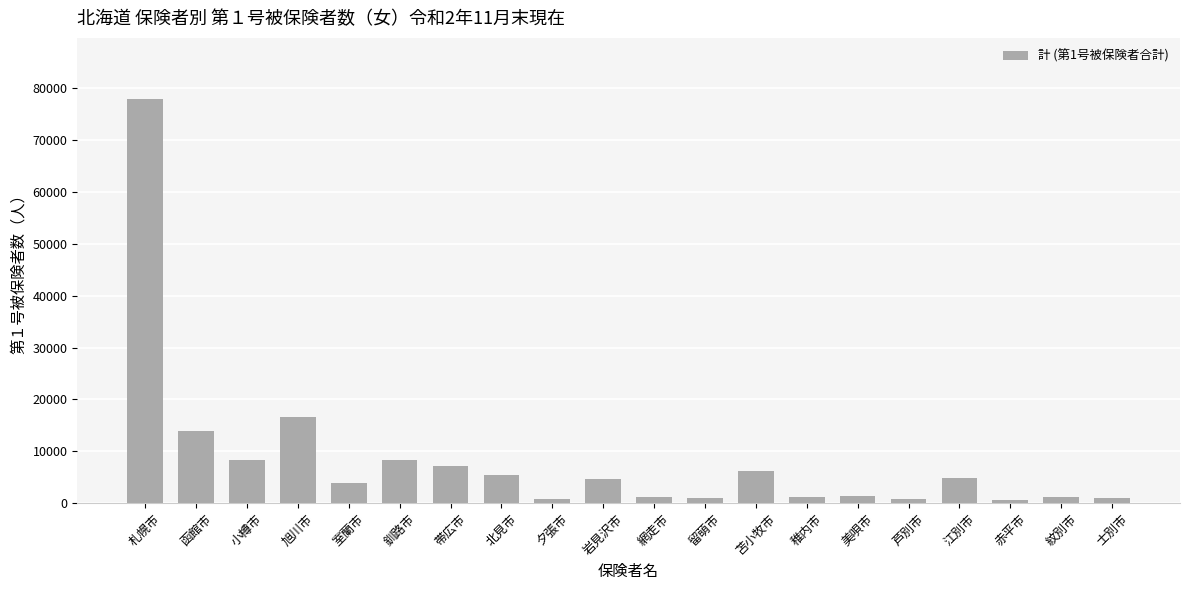

What position from the right is 室蘭市?

16